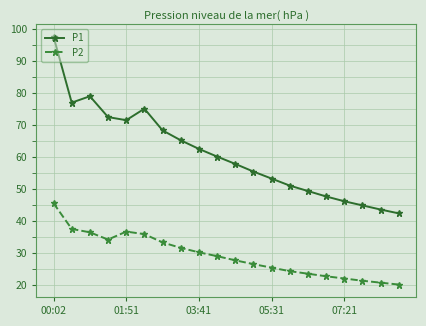

True or false: P2 and P1 intersect in this chart.

False